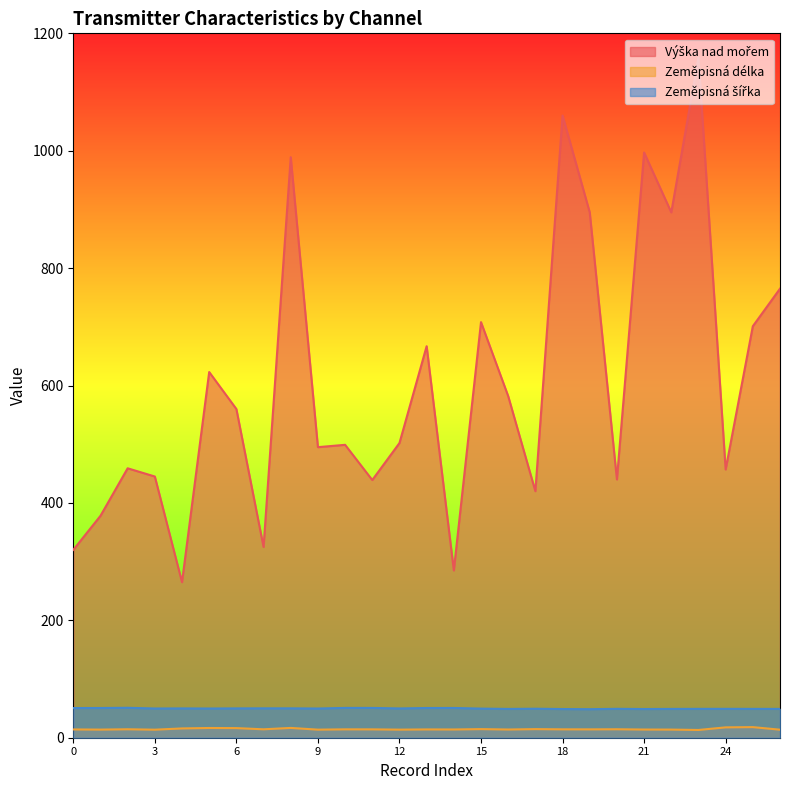

At how many categories does at least one series exceed 763?

7